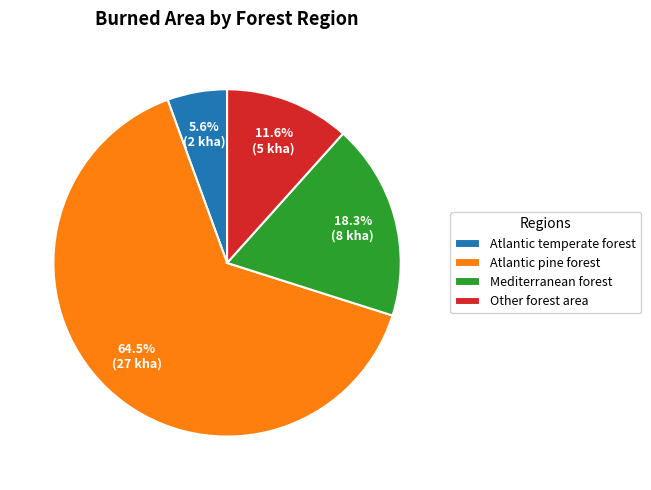

What is the largest slice in the pie chart?

Atlantic pine forest